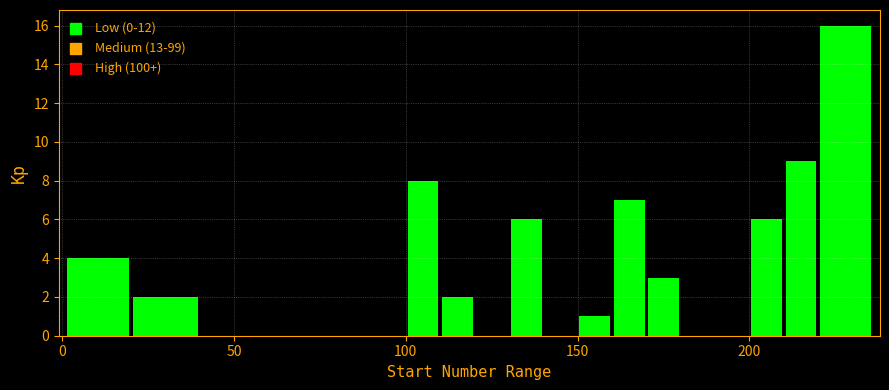

Around what value on the x-axis is the tallest bar? Give the approximate position of its centre, as read against the axis.

230